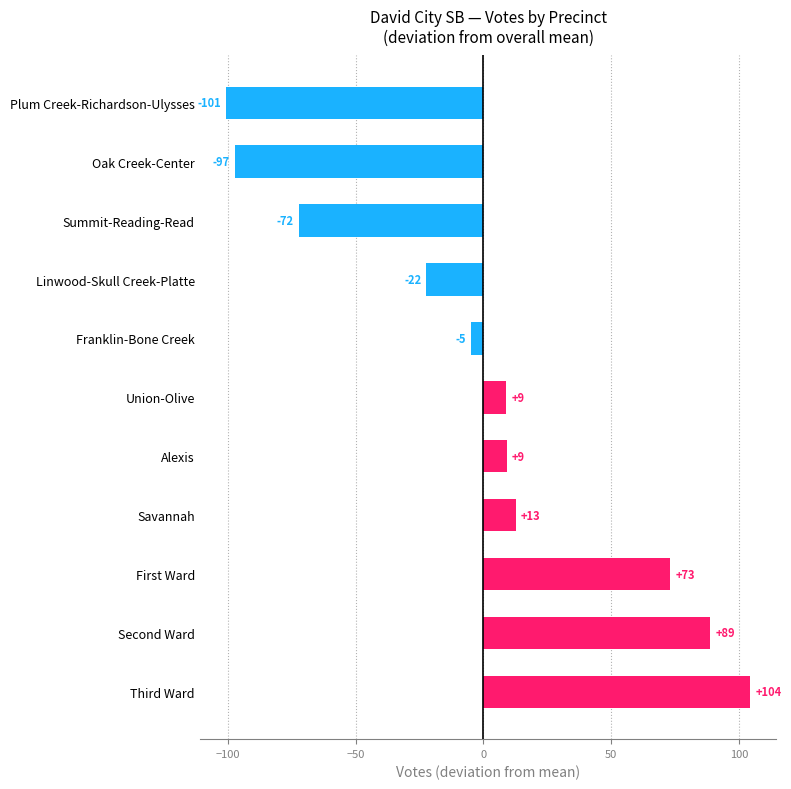

The value at Summit-Reading-Read is -100.4. True or false?

False